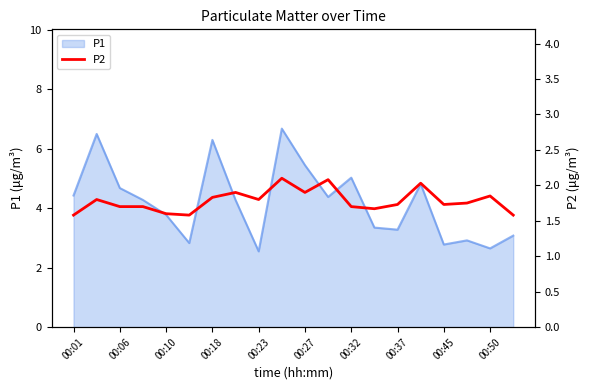

At which label does P1 first exceed 4?

00:01